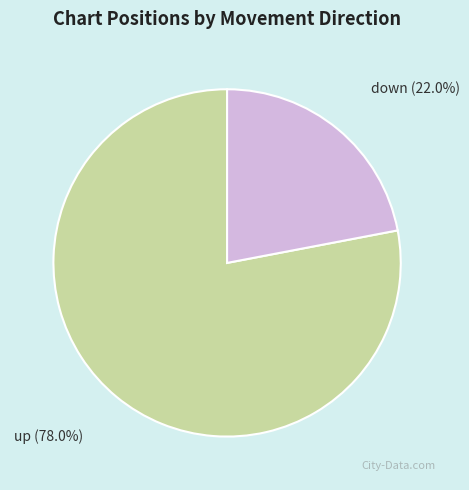

To the nearest percent, what portion does up represent?

78%